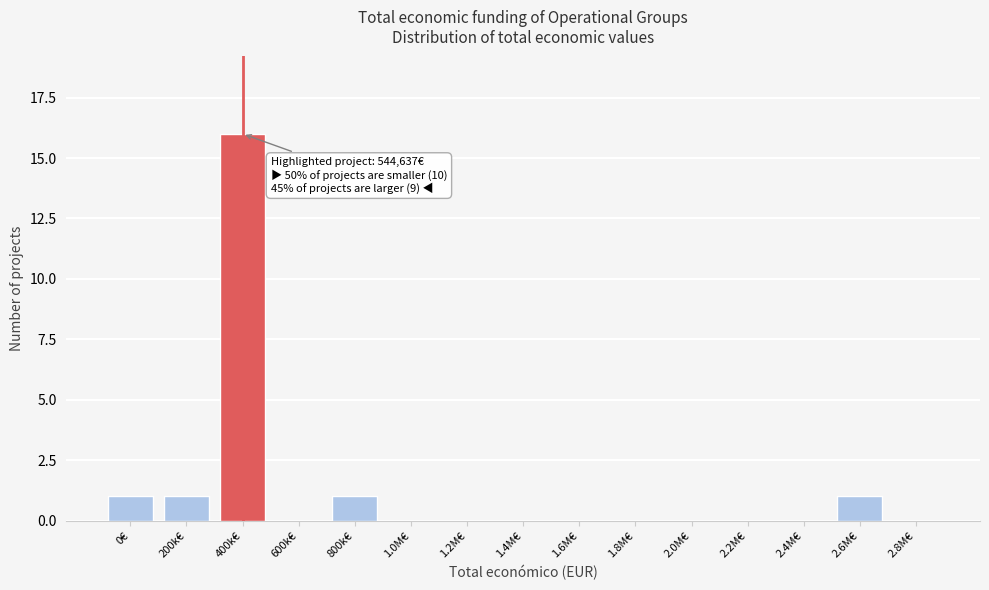

Reading right to left, list all the values displayed in this chart.

2.8M€=0	2.6M€=1	2.4M€=0	2.2M€=0	2.0M€=0	1.8M€=0	1.6M€=0	1.4M€=0	1.2M€=0	1.0M€=0	800k€=1	600k€=0	400k€=16	200k€=1	0€=1